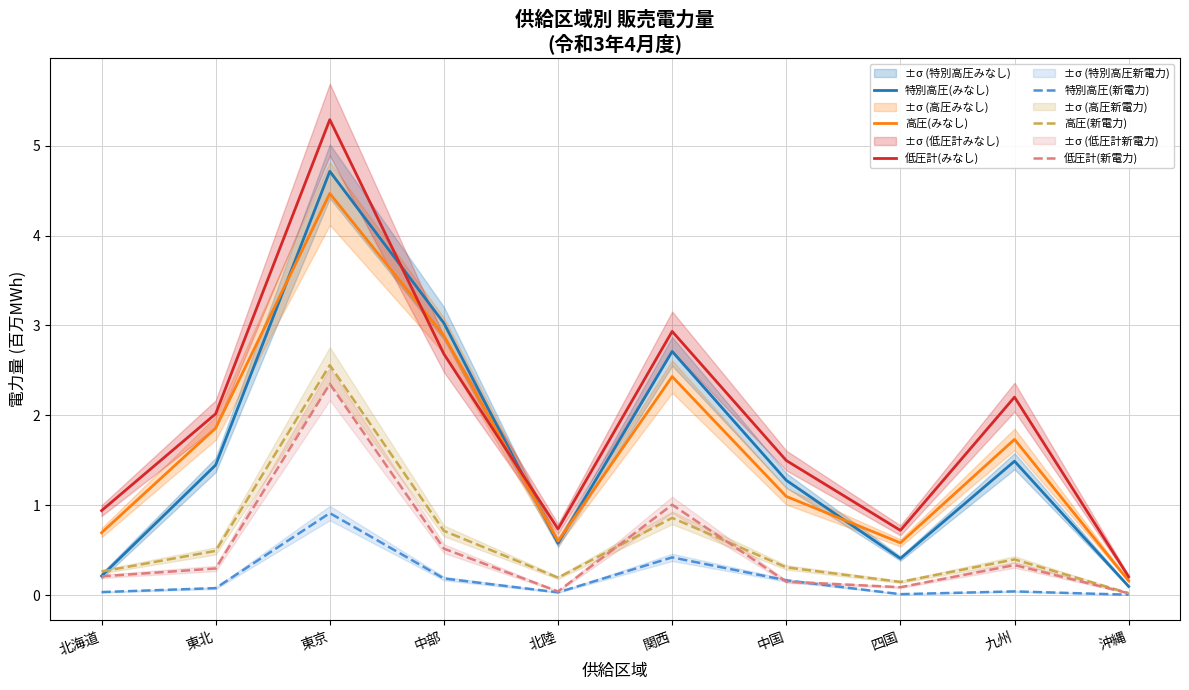

Count the number of categories in the chart.

10